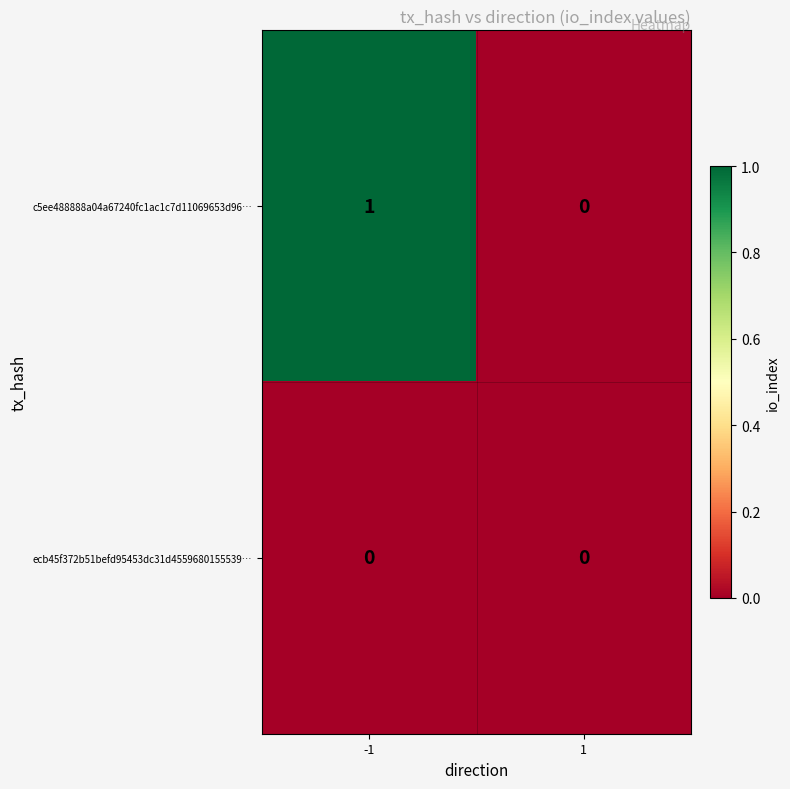

Is the value of ecb45f372b51befd95453dc31d4559680155539… at -1 greater than the value of c5ee488888a04a67240fc1ac1c7d11069653d96… at -1?

No